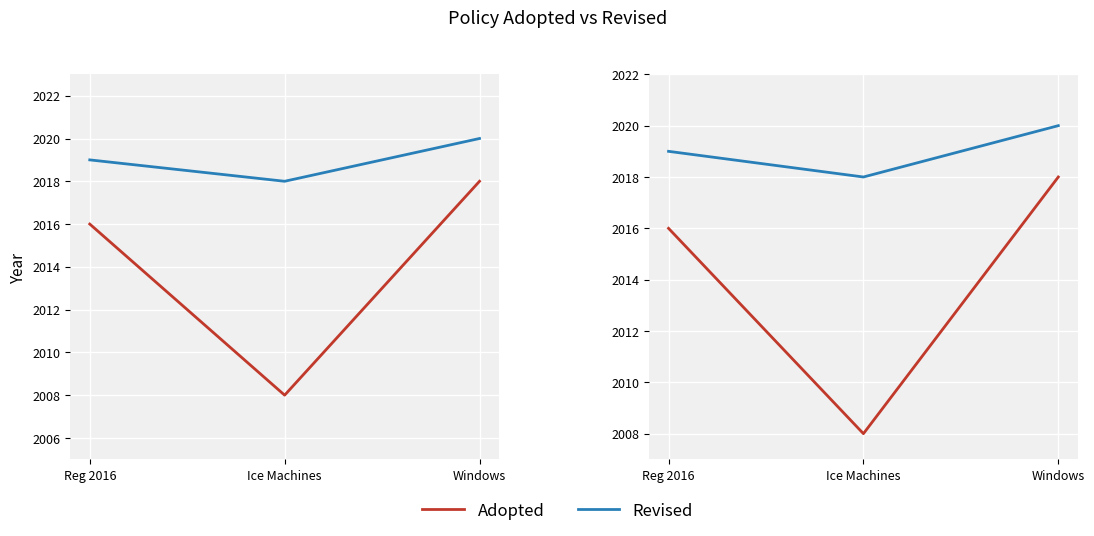

Is the value of Revised at Reg 2016 greater than the value of Adopted at Ice Machines?

Yes